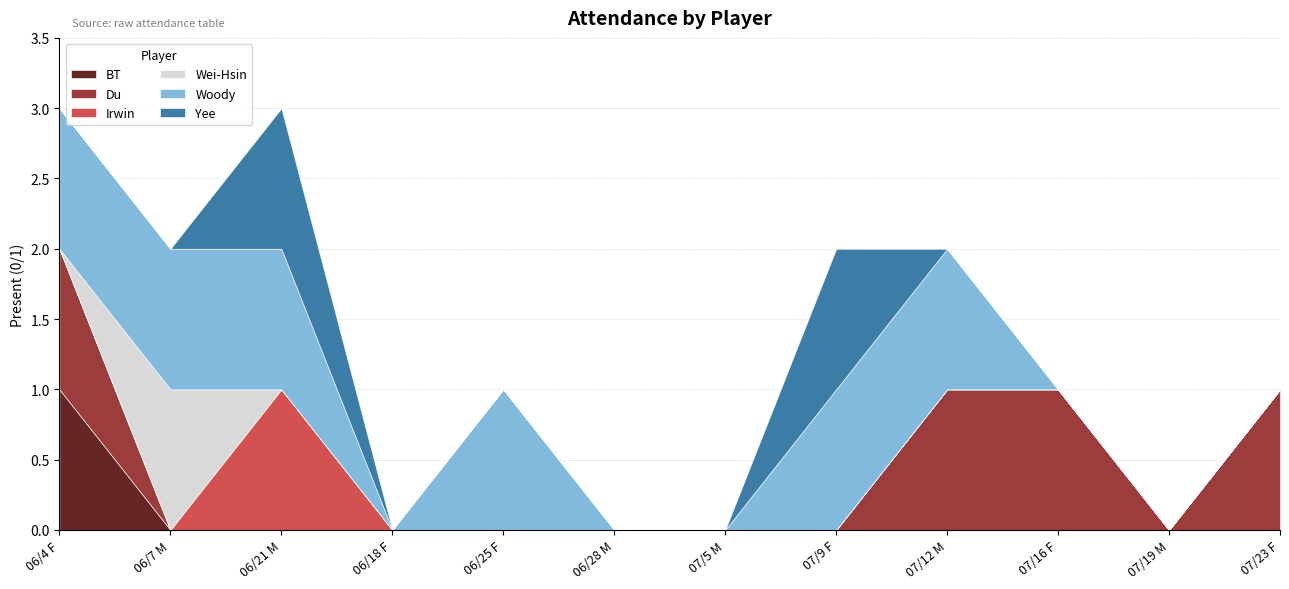

Reading right to left, list all the values displayed in this chart.

BT: 0	0	0	0	0	0	0	0	0	0	0	1
Du: 1	0	1	1	0	0	0	0	0	0	0	1
Irwin: 0	0	0	0	0	0	0	0	0	1	0	0
Wei-Hsin: 0	0	0	0	0	0	0	0	0	0	1	0
Woody: 0	0	0	1	1	0	0	1	0	1	1	1
Yee: 0	0	0	0	1	0	0	0	0	1	0	0